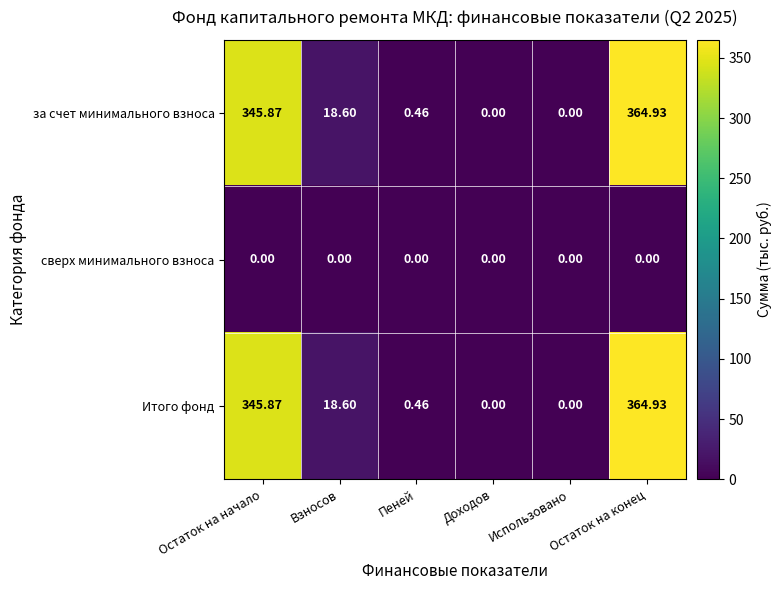

Which category has the highest value in the за счет минимального взноса series?

Остаток на конец